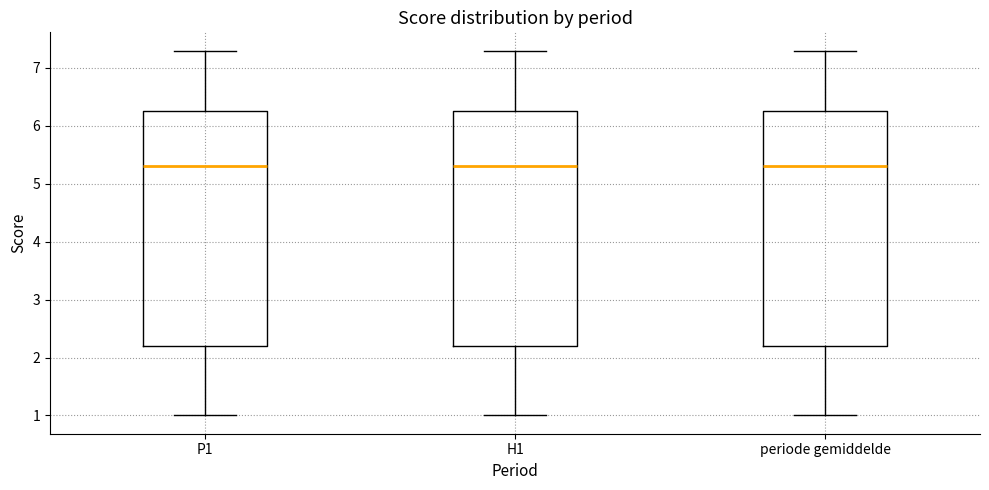

Where is the upper edge of the box for periode gemiddelde on the y-axis? The values are not printed on the chart, so give them approximately, as read against the axis.

6.3